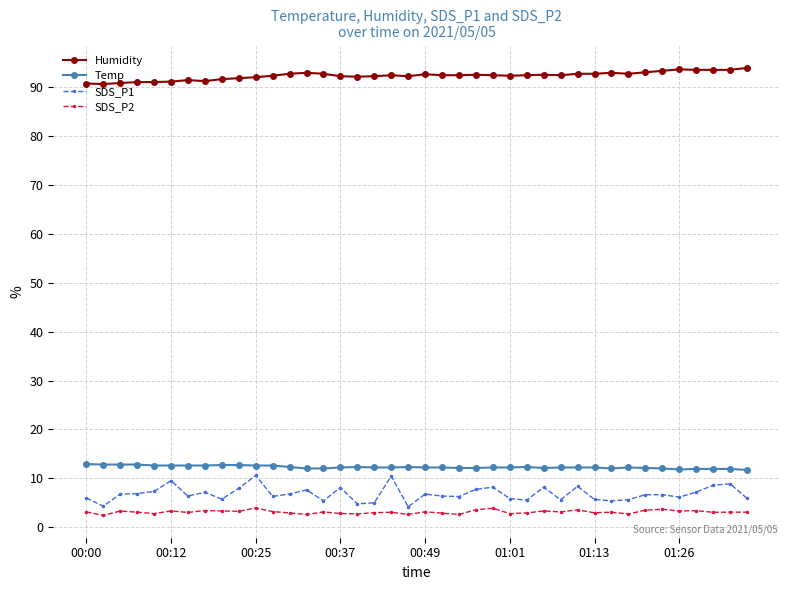

What is the value of the Humidity point at the 6th from the left?

91.2